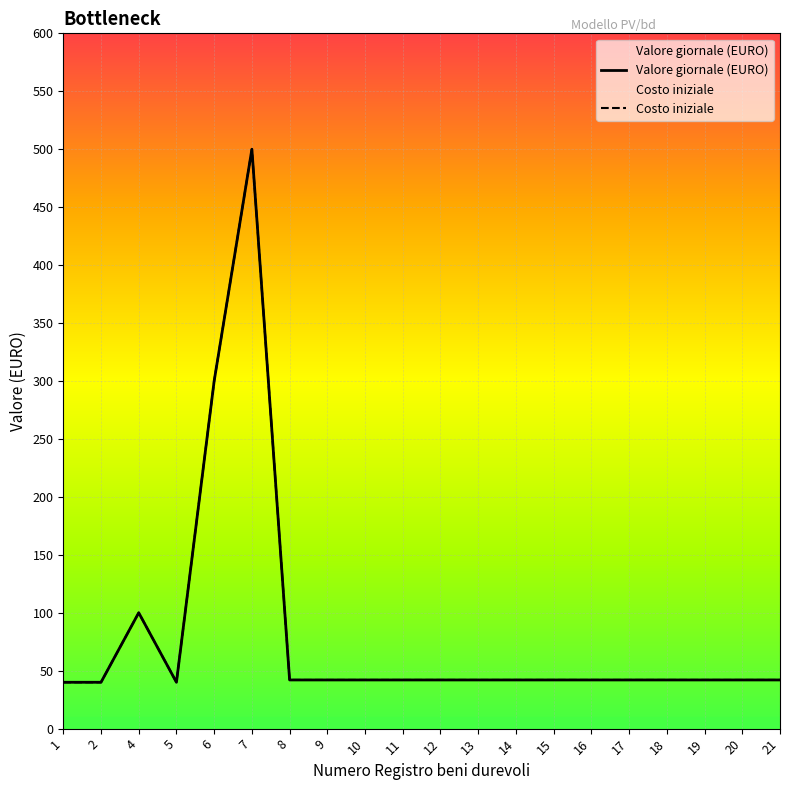

What is the smallest value displayed?

40